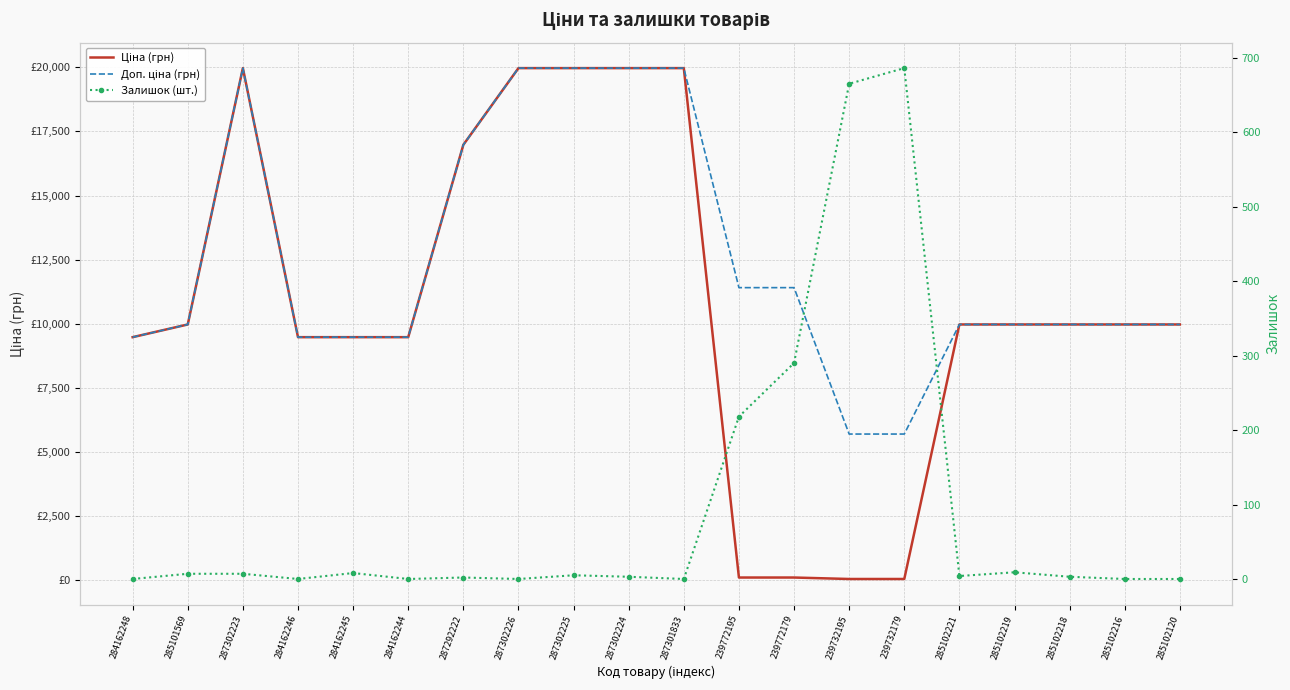

Reading left to right, list all the values displayed in this chart.

Ціна (грн): 284162248=9480.1	285101569=9975.0	287302223=19964.2	284162246=9480.1	284162245=9480.1	284162244=9480.1	287292222=16976.3	287302226=19964.2	287302225=19964.2	287302224=19964.2	287301833=19964.2	239772195=114.1	239772179=114.1	239732195=57.0	239732179=57.0	285102221=9975.0	285102219=9975.0	285102218=9975.0	285102216=9975.0	285102120=9975.0
Доп. ціна (грн): 284162248=9480.1	285101569=9975.0	287302223=19964.2	284162246=9480.1	284162245=9480.1	284162244=9480.1	287292222=16976.3	287302226=19964.2	287302225=19964.2	287302224=19964.2	287301833=19964.2	239772195=11410.0	239772179=11410.0	239732195=5705.0	239732179=5705.0	285102221=9975.0	285102219=9975.0	285102218=9975.0	285102216=9975.0	285102120=9975.0
Залишок (шт.): 284162248=0.0	285101569=7.0	287302223=7.0	284162246=0.0	284162245=8.0	284162244=0.0	287292222=2.0	287302226=0.0	287302225=5.0	287302224=3.0	287301833=0.0	239772195=218.0	239772179=290.0	239732195=665.0	239732179=686.0	285102221=4.0	285102219=9.0	285102218=3.0	285102216=0.0	285102120=0.0